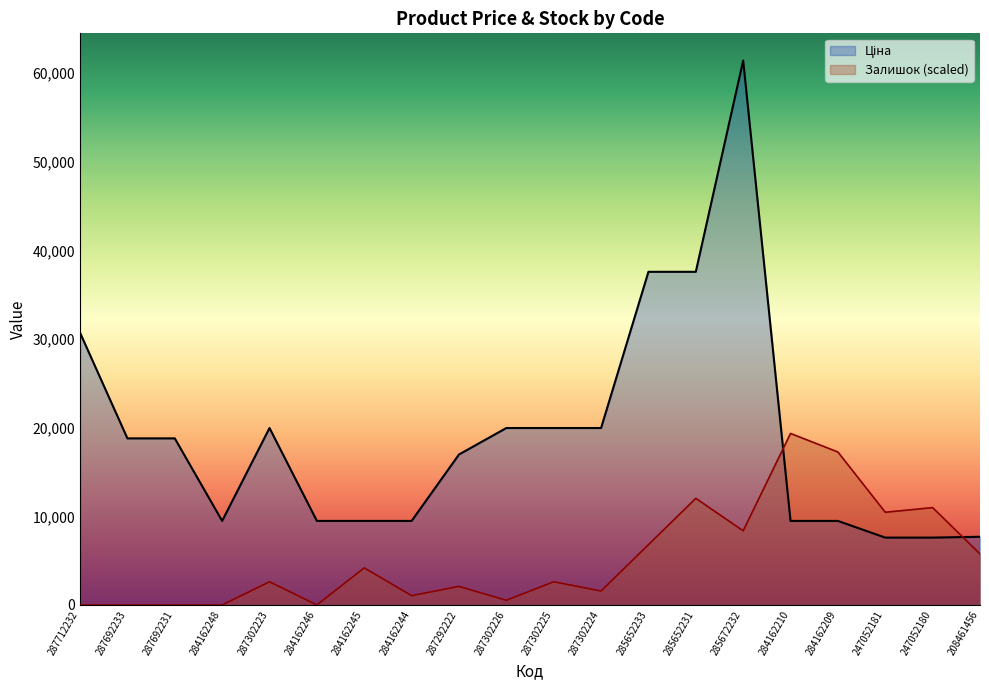

Where does the Ціна series first go above 18796?

287712232